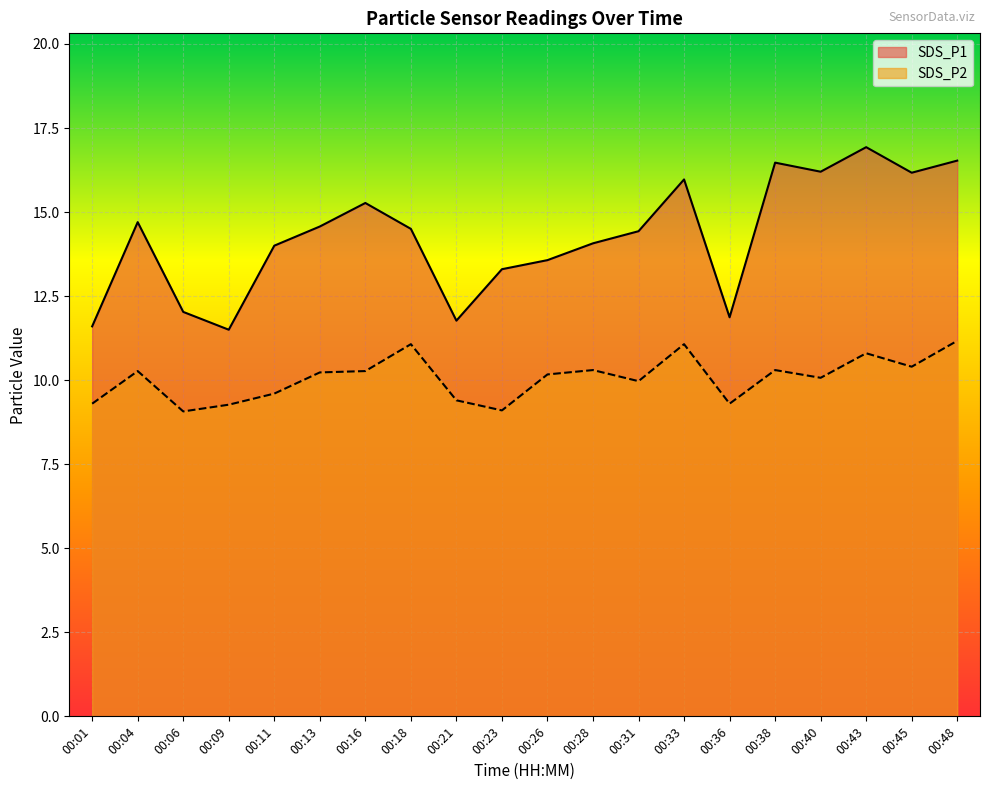

At how many categories does at least one series exceed 10?

20